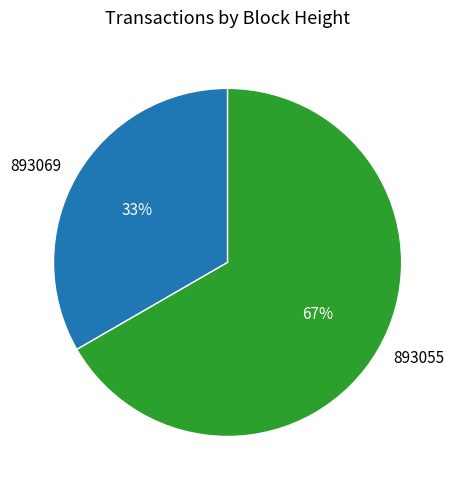

Which category has the smallest portion of the pie?

893069